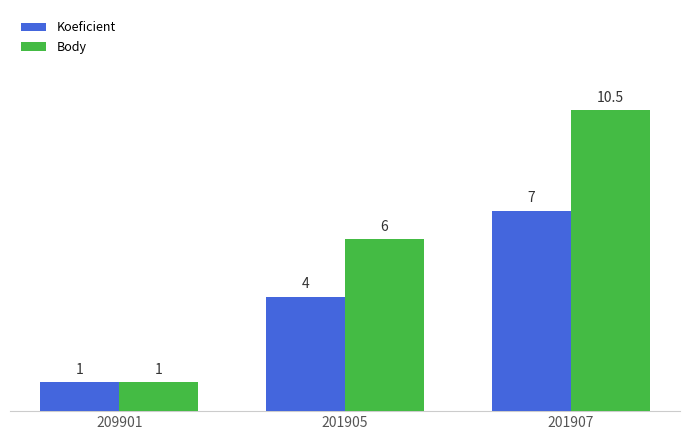

What is the total value across all series at 201907?

17.5